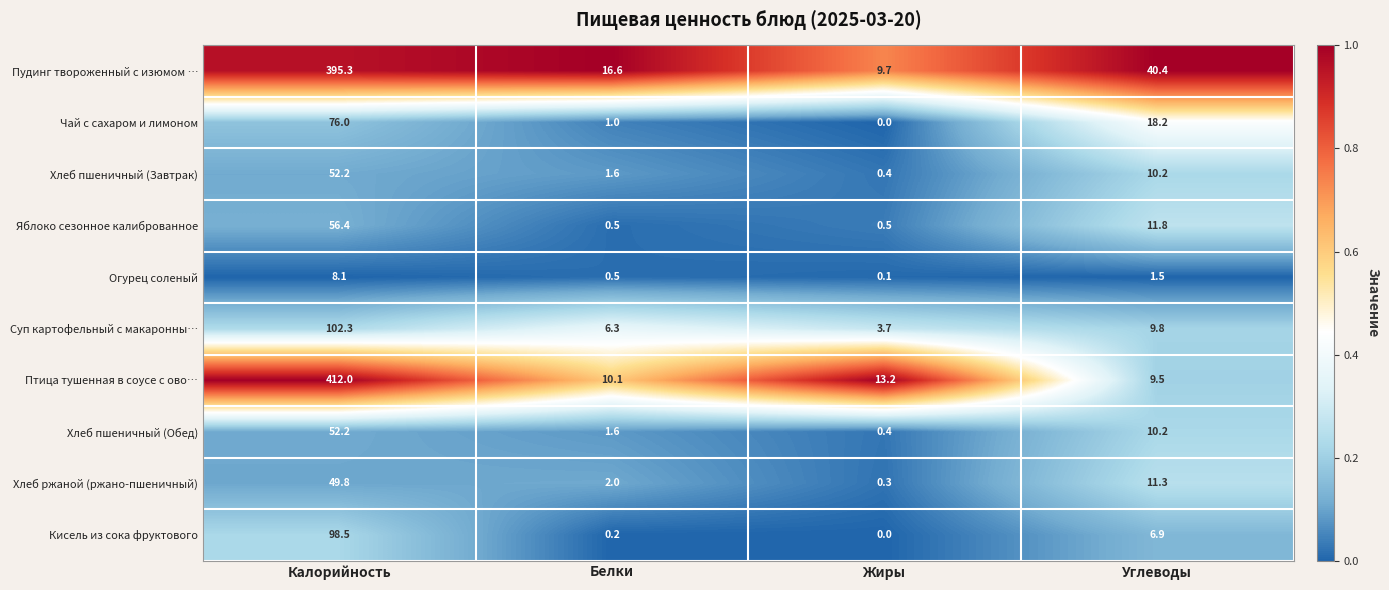

At which category is the sum across all series the highest?

Калорийность